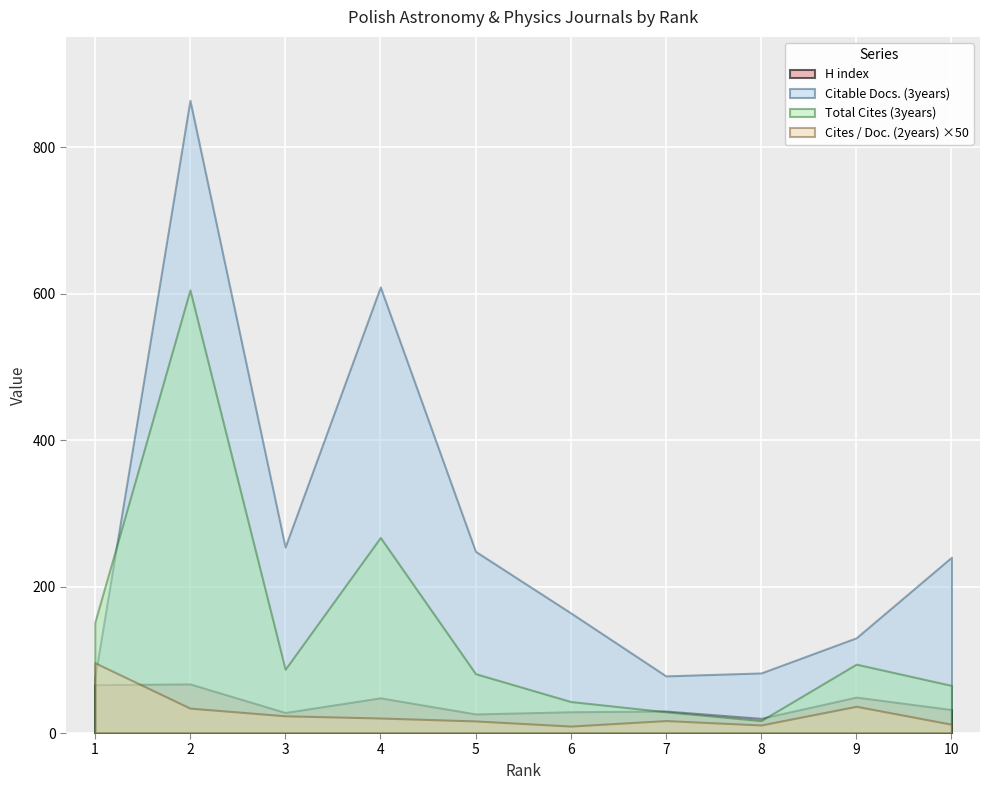

True or false: Citable Docs. (3years) and H index intersect in this chart.

False